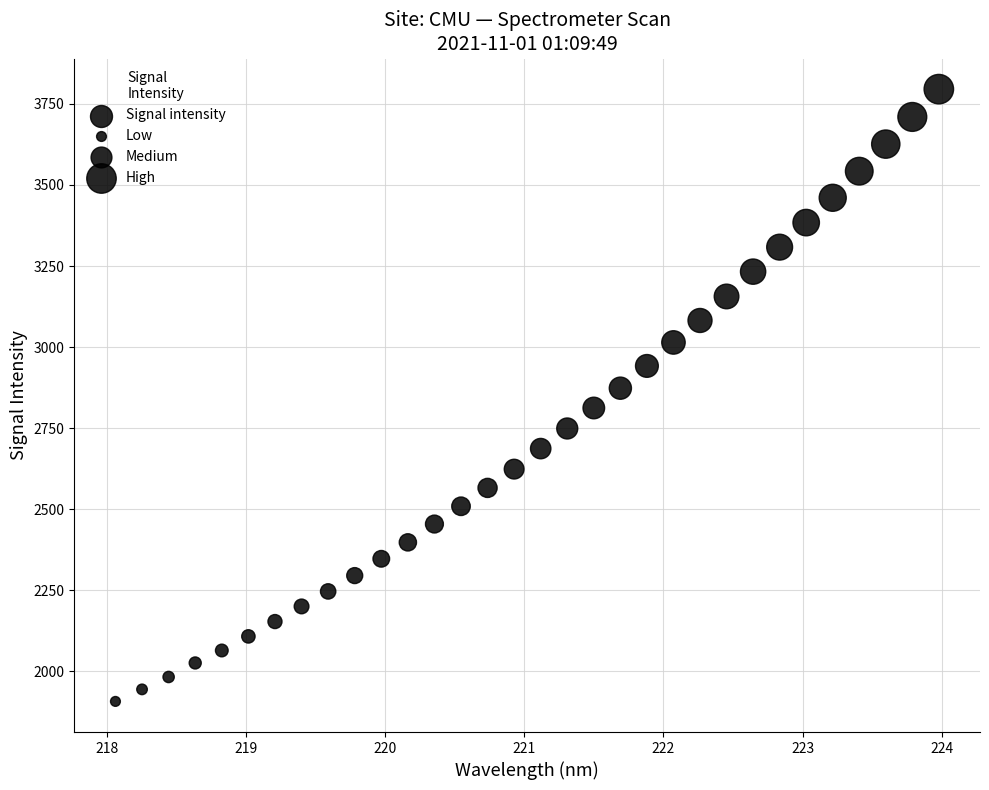

What is the range of X values (max minus min)?

5.9